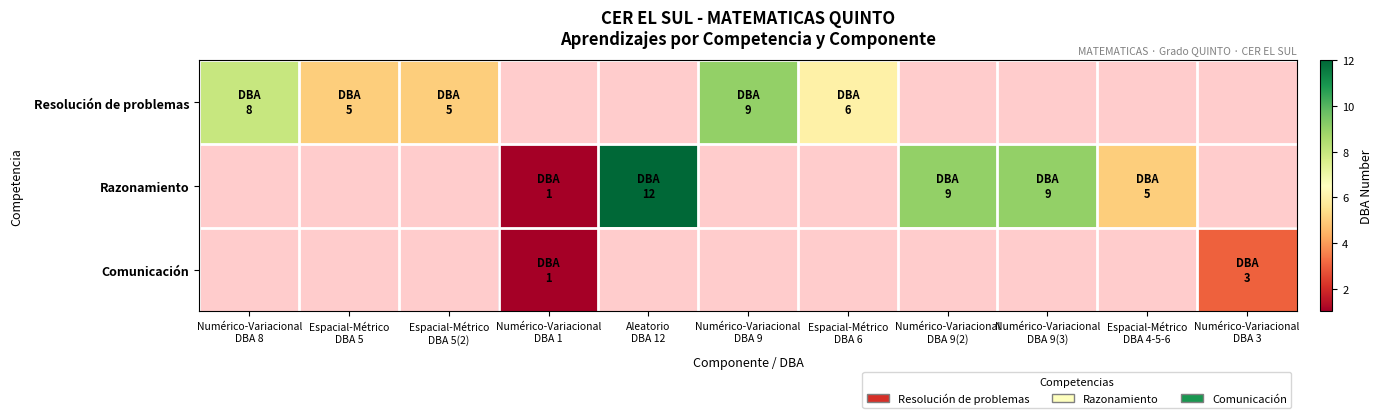

How many data points in Resolución de problemas are above 5?

3